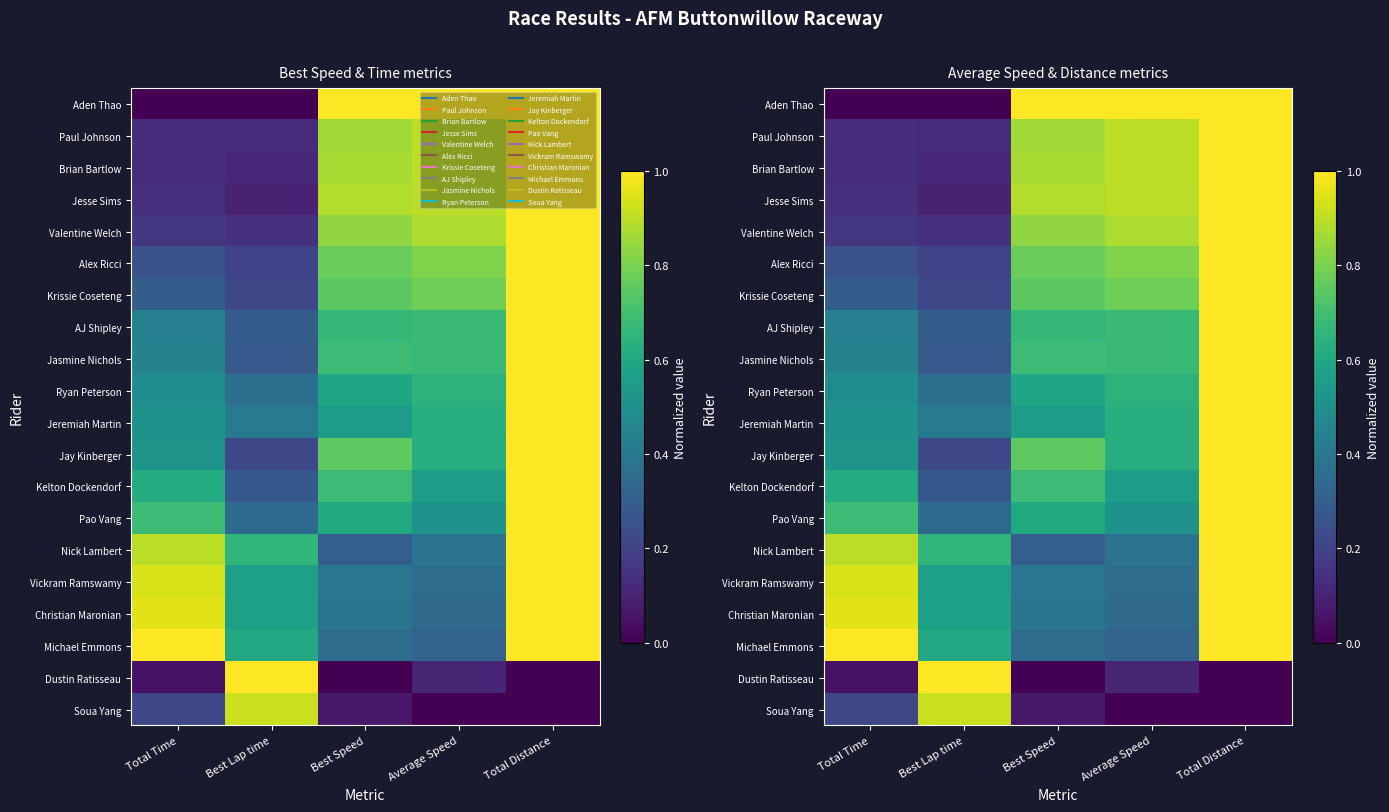

At Best Speed, list the series in order from smallest to largest.

Dustin Ratisseau, Soua Yang, Nick Lambert, Michael Emmons, Christian Maronian, Vickram Ramswamy, Jeremiah Martin, Ryan Peterson, Pao Vang, AJ Shipley, Jasmine Nichols, Kelton Dockendorf, Krissie Coseteng, Jay Kinberger, Alex Ricci, Valentine Welch, Paul Johnson, Brian Bartlow, Jesse Sims, Aden Thao